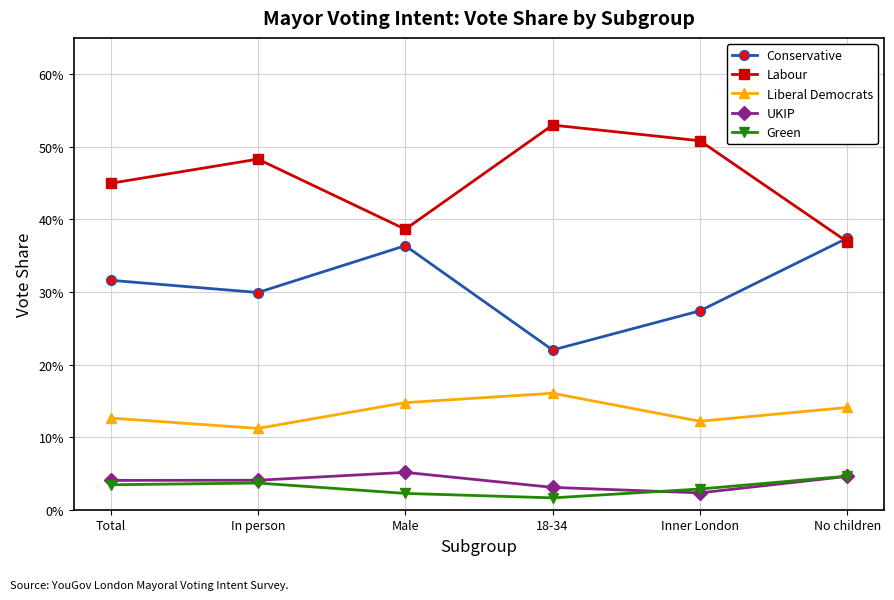

Count the Labour values in the range 0 to 1.

6